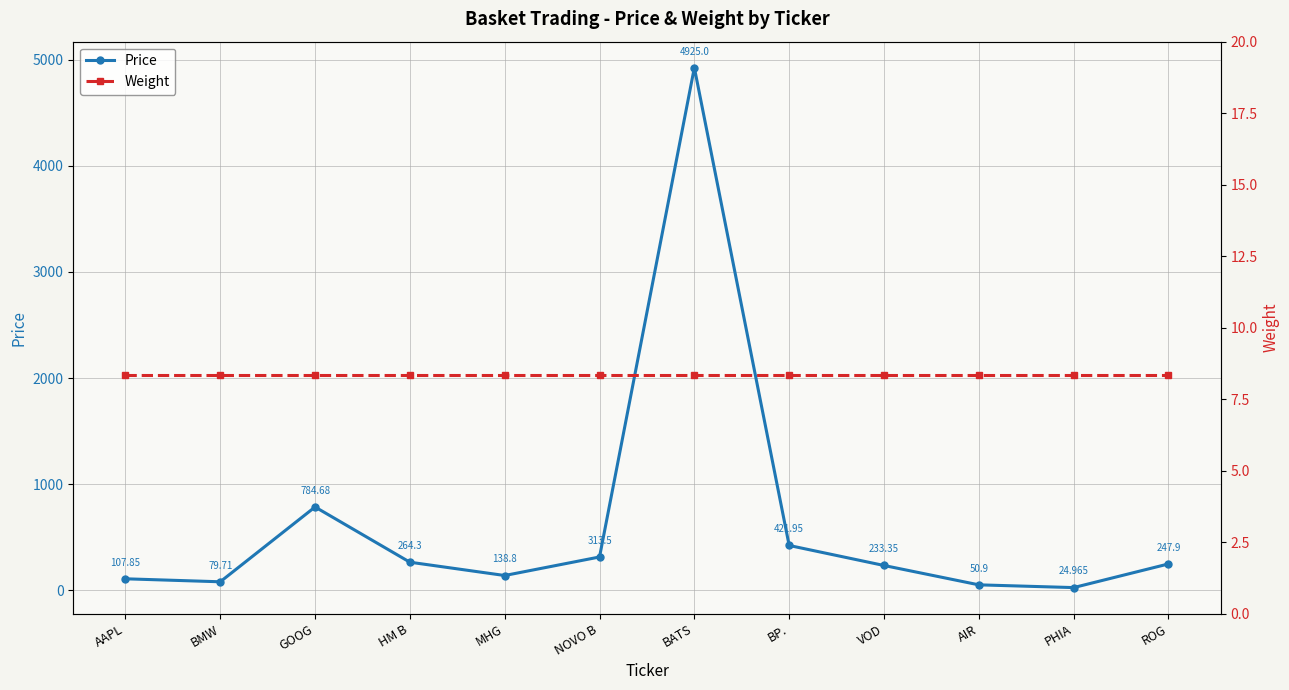

At which category is the sum across all series the highest?

BATS